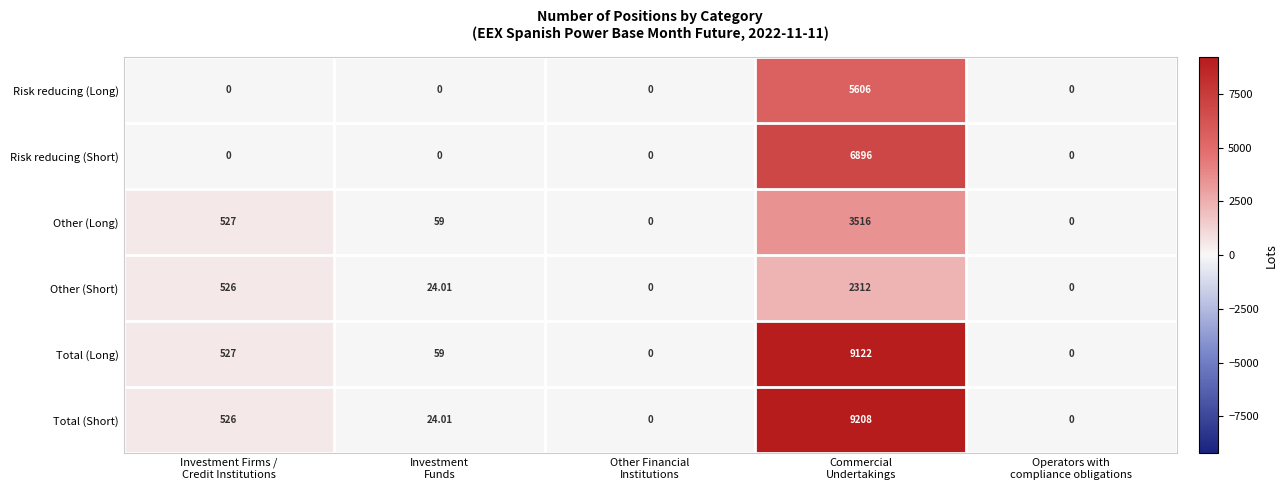

How many series are shown in this chart?

6